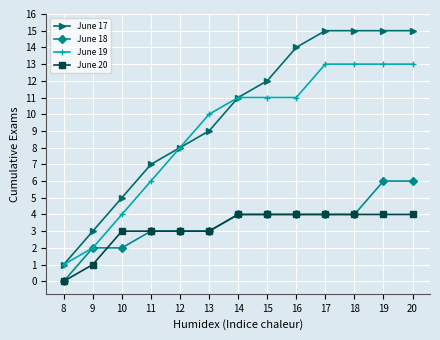

Is it true that June 19 equals 17 at 15?

False